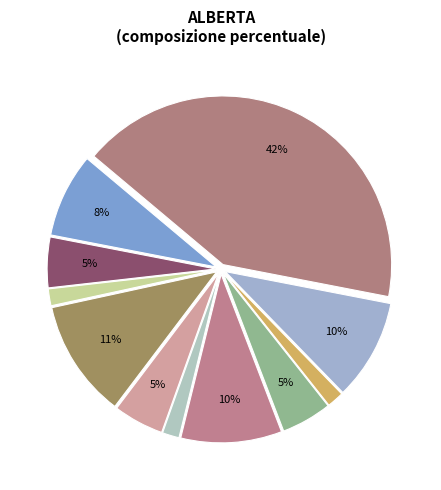

Is there a majority slice in this chart?

No